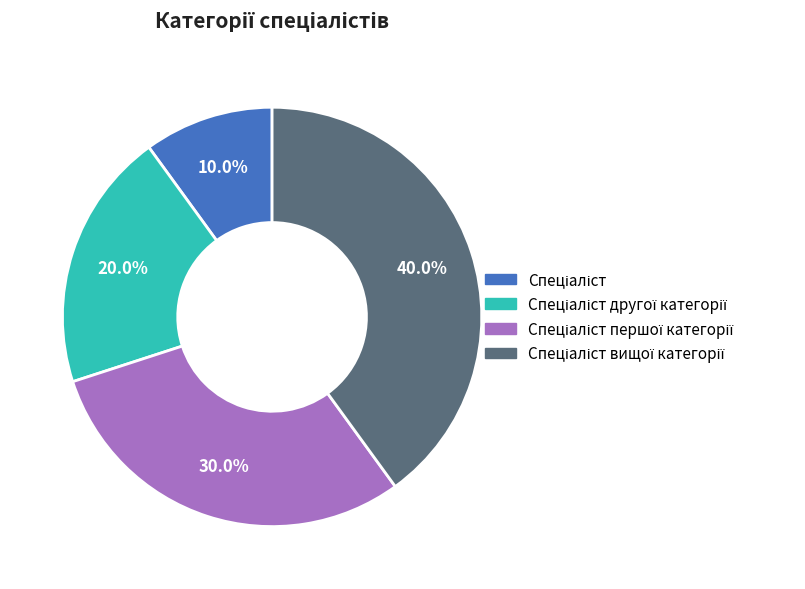

Does any single category account for the majority?

No